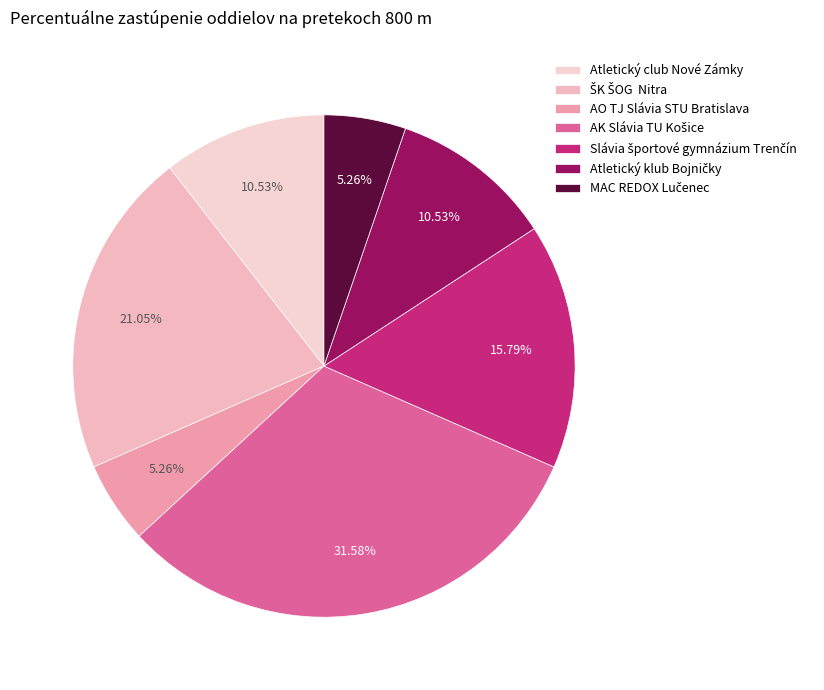

Count the number of slices in the pie.

7